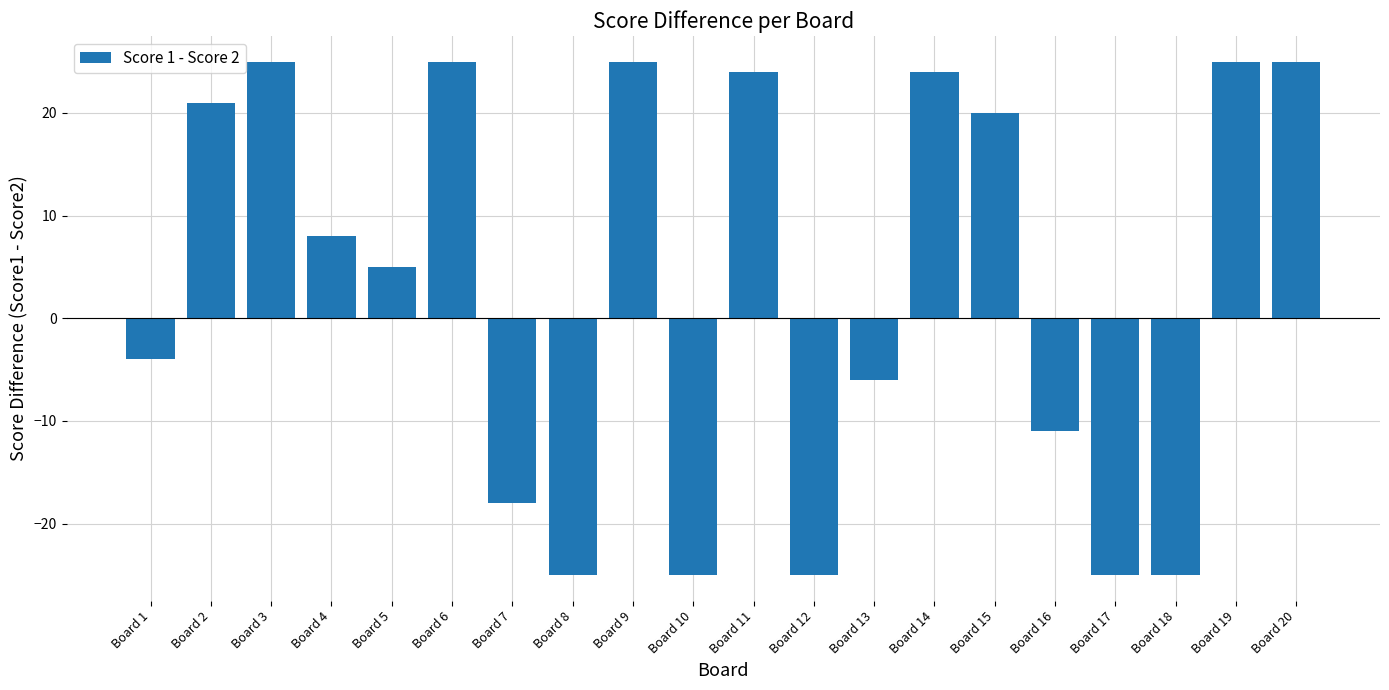

Is it true that the value at Board 10 is -25?

True